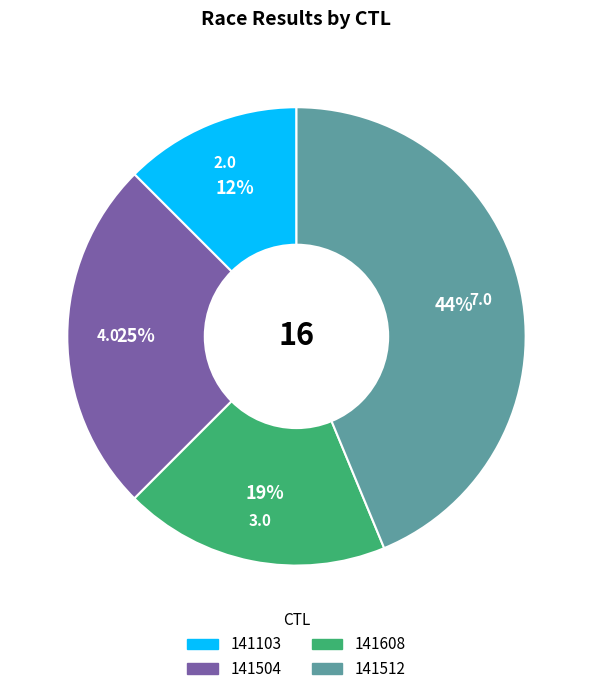

To the nearest percent, what percentage of the pie is 141512?

44%